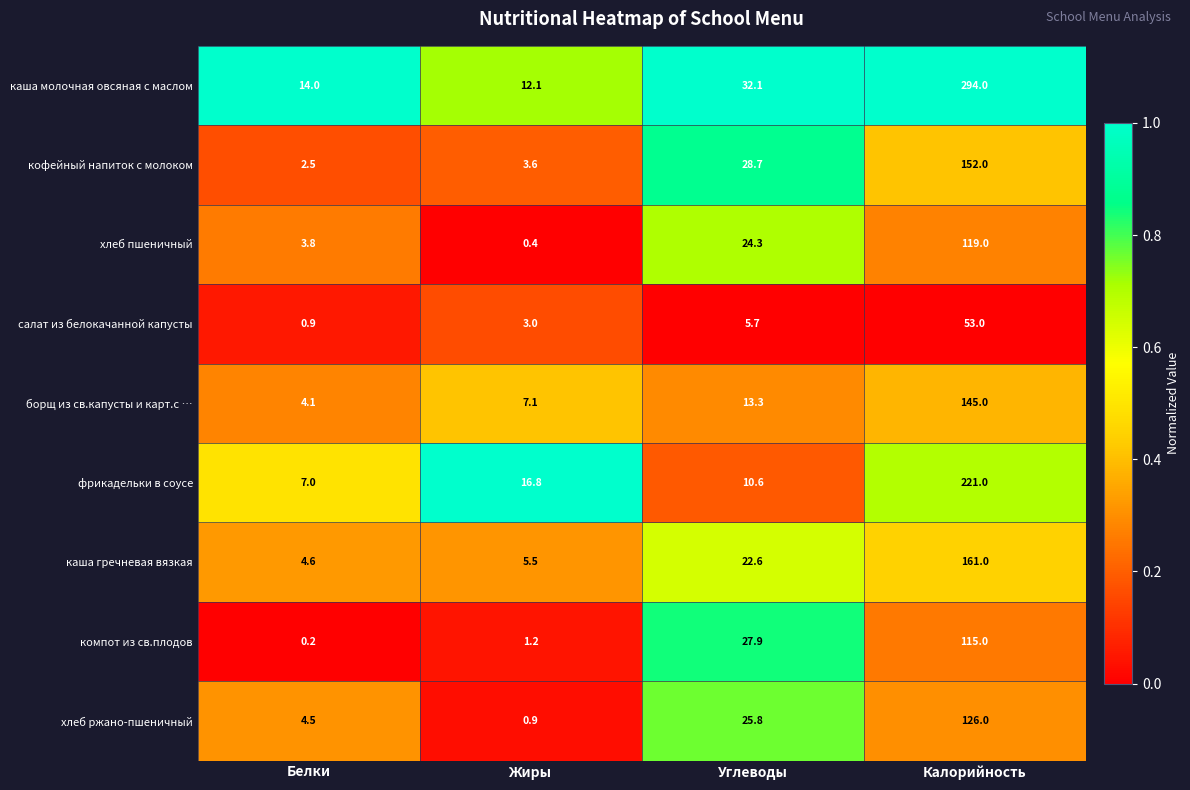

What is the difference between the maximum and minimum values in the салат из белокачанной капусты series?

52.1